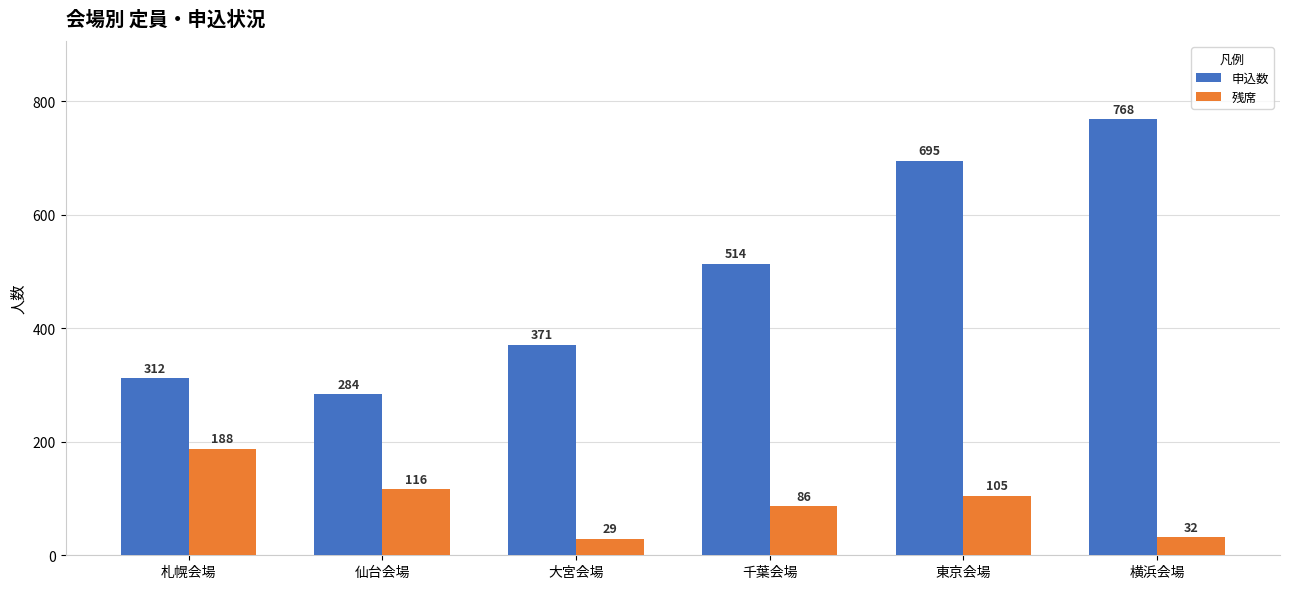

Reading left to right, list all the values displayed in this chart.

申込数: 312	284	371	514	695	768
残席: 188	116	29	86	105	32